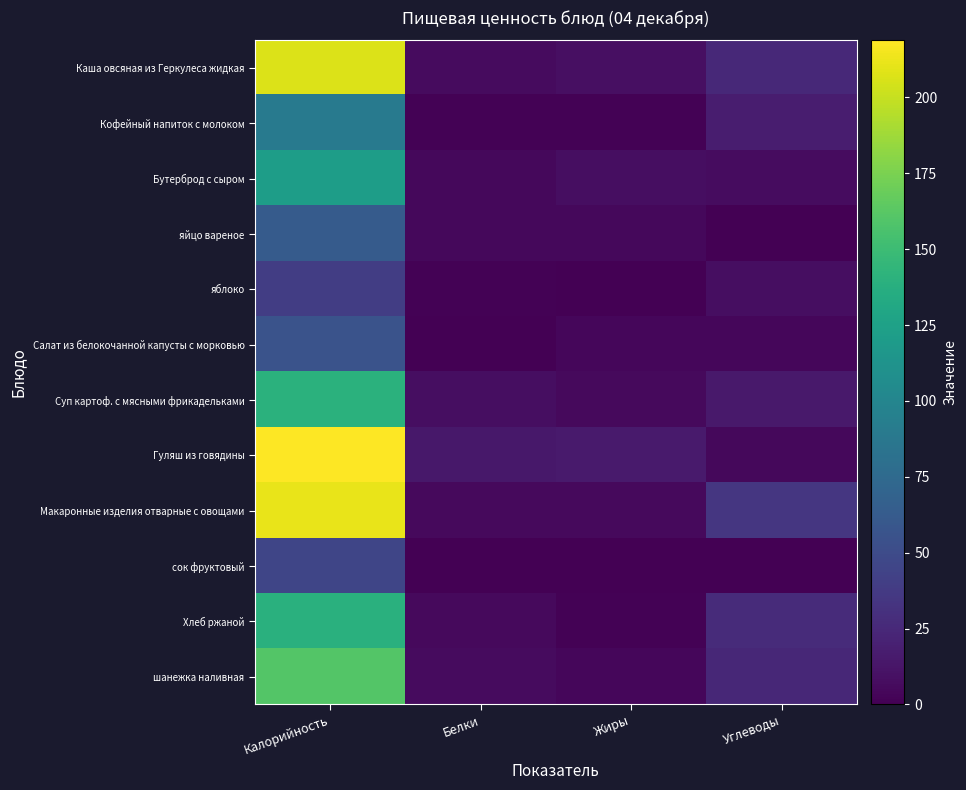

Rank the series at Белки from lowest to highest value.

сок фруктовый, Салат из белокочанной капусты с морковью, яблоко, Кофейный напиток с молоком, Бутерброд с сыром, яйцо вареное, Хлеб ржаной, Макаронные изделия отварные с овощами, Каша овсяная из Геркулеса жидкая, шанежка наливная, Суп картоф. с мясными фрикадельками, Гуляш из говядины